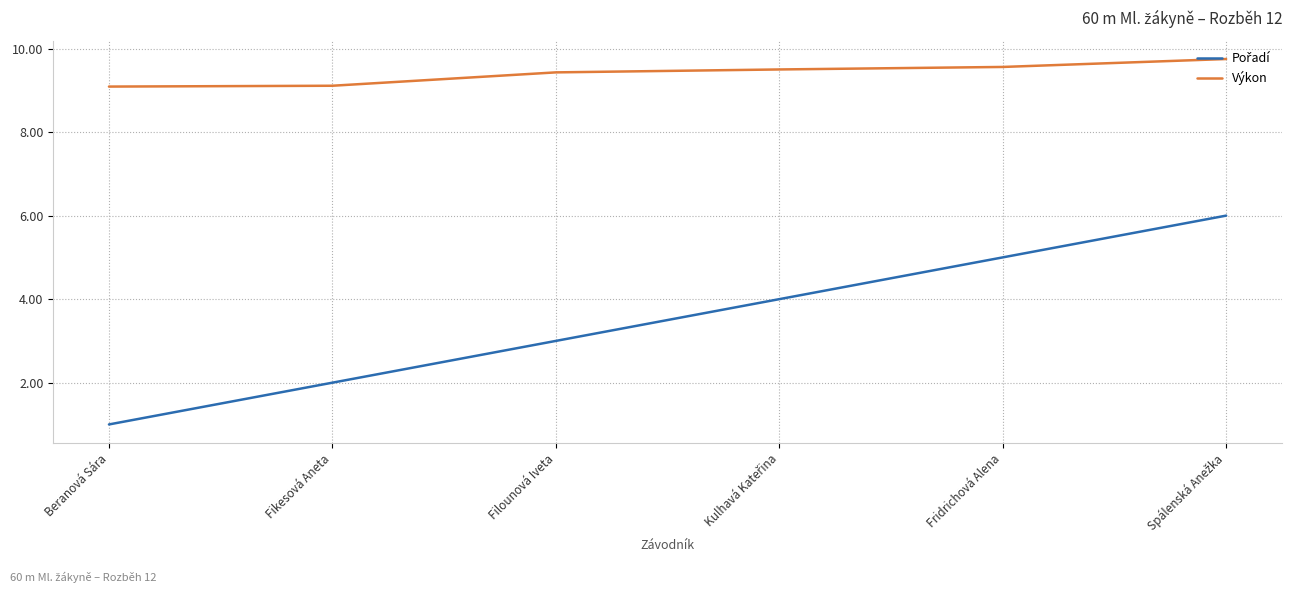

What is the highest value of the Výkon series?

9.8